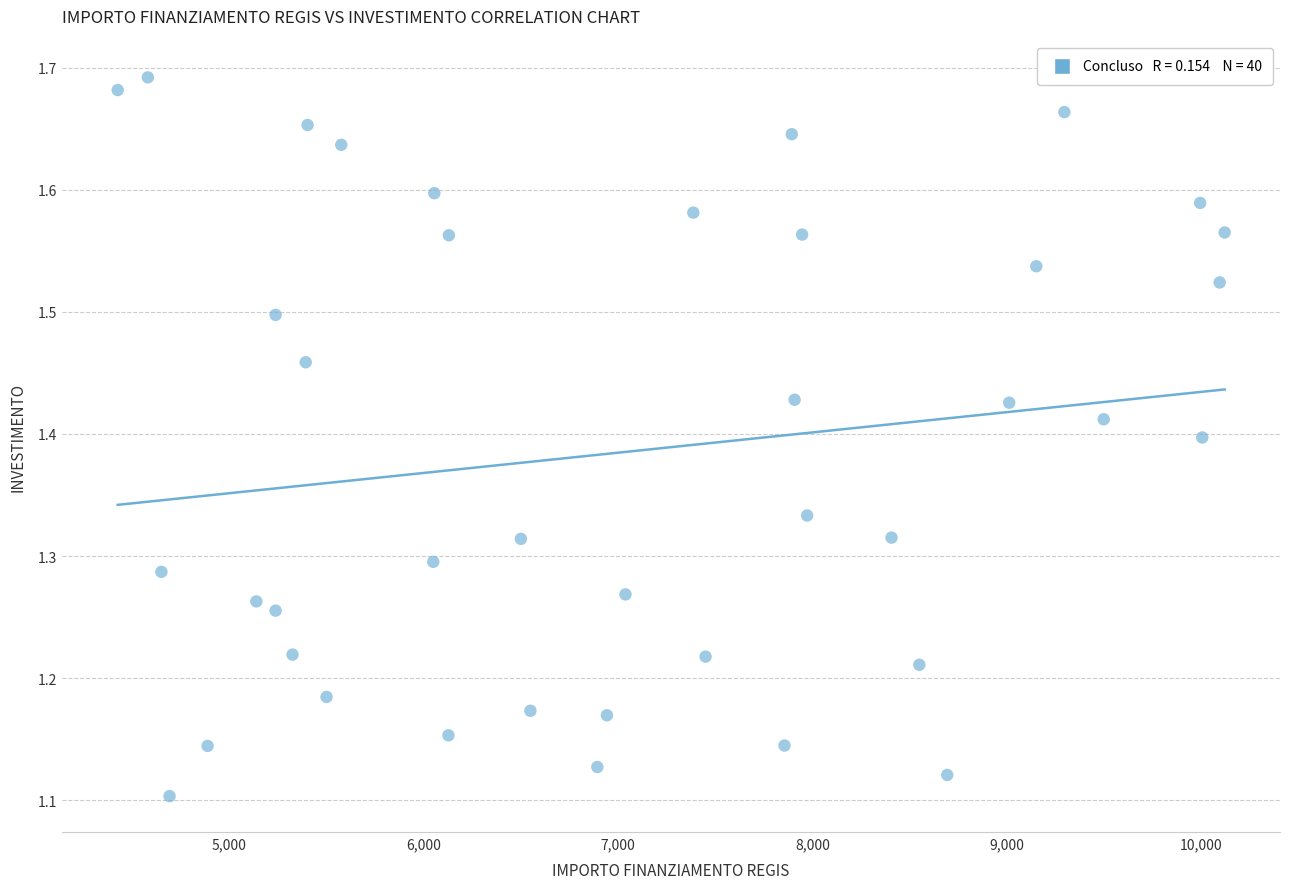

What is the range of X values (max minus min)?

5696.0